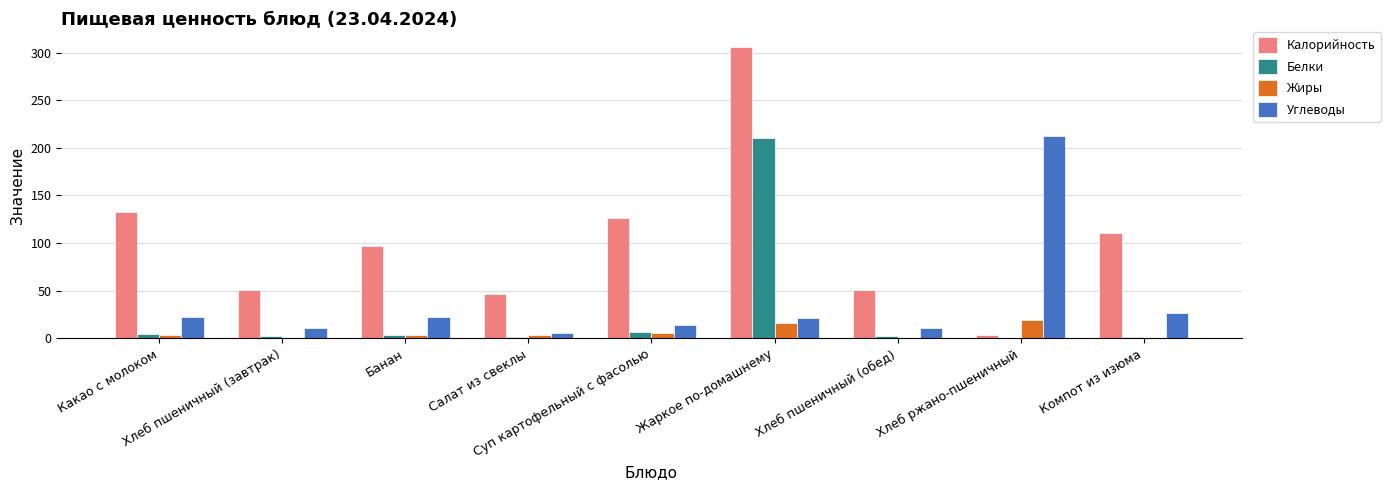

Which series has the largest range (max minus min)?

Калорийность